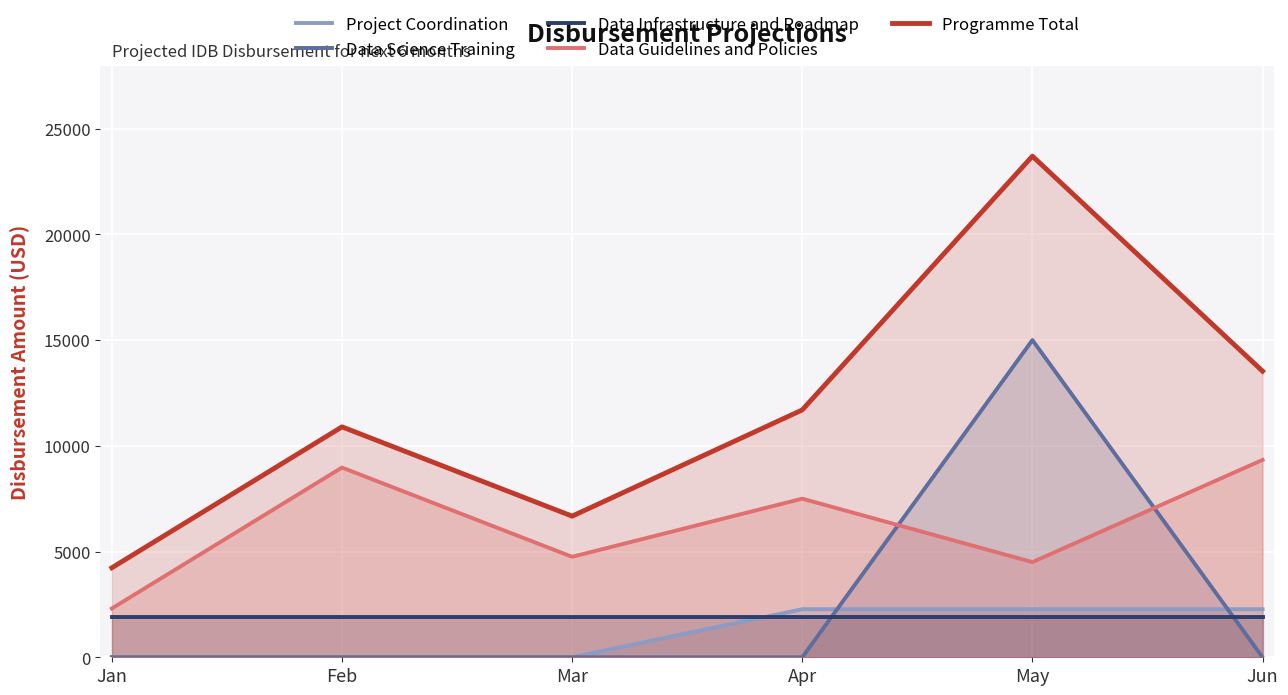

Where is Data Science Training nearest to the value 7500?

Jan